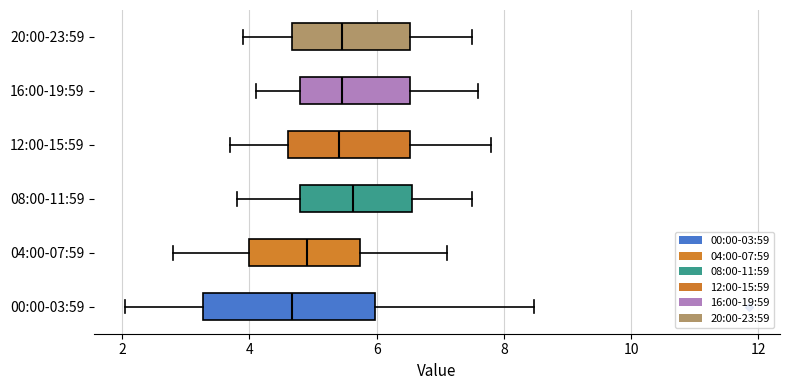

Where does the left whisker of the box for 00:00-03:59 end on the x-axis? The values are not printed on the chart, so give them approximately, as read against the axis.

2.0